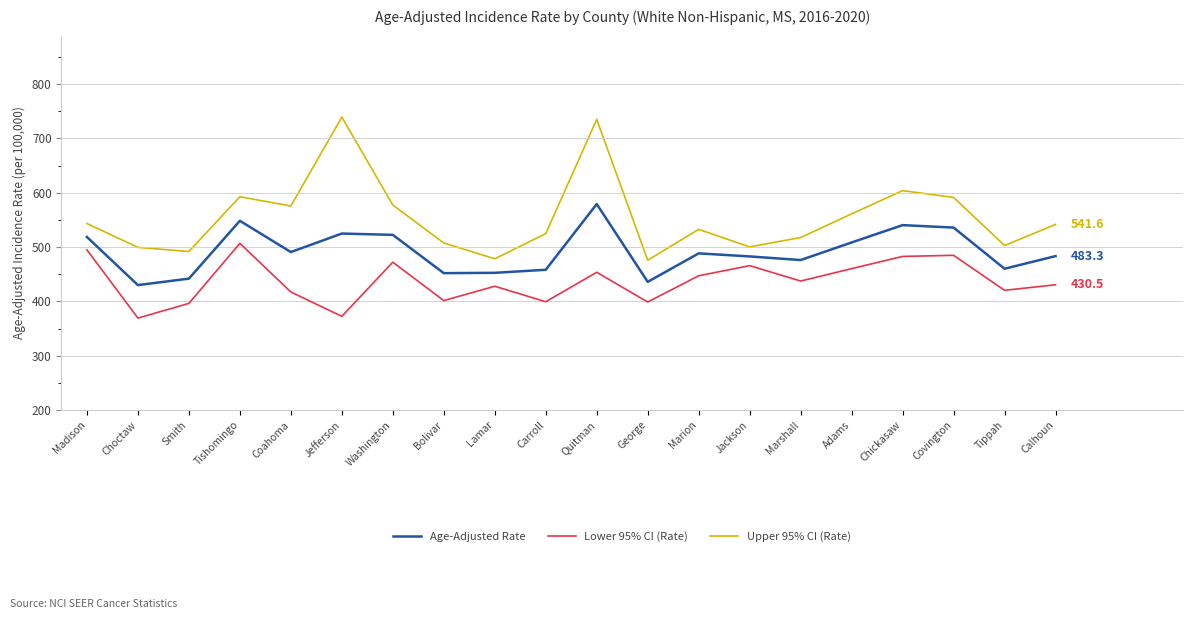

What is the difference between the highest and lowest values at Calhoun?

111.1